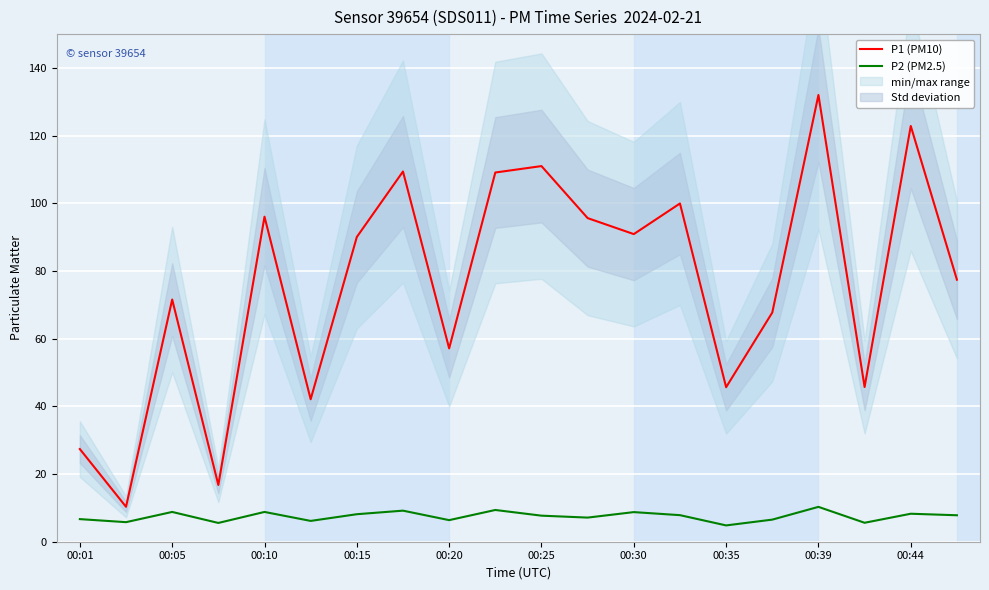

What is the value of the P2 (PM2.5) point at the 1st from the left?

6.7